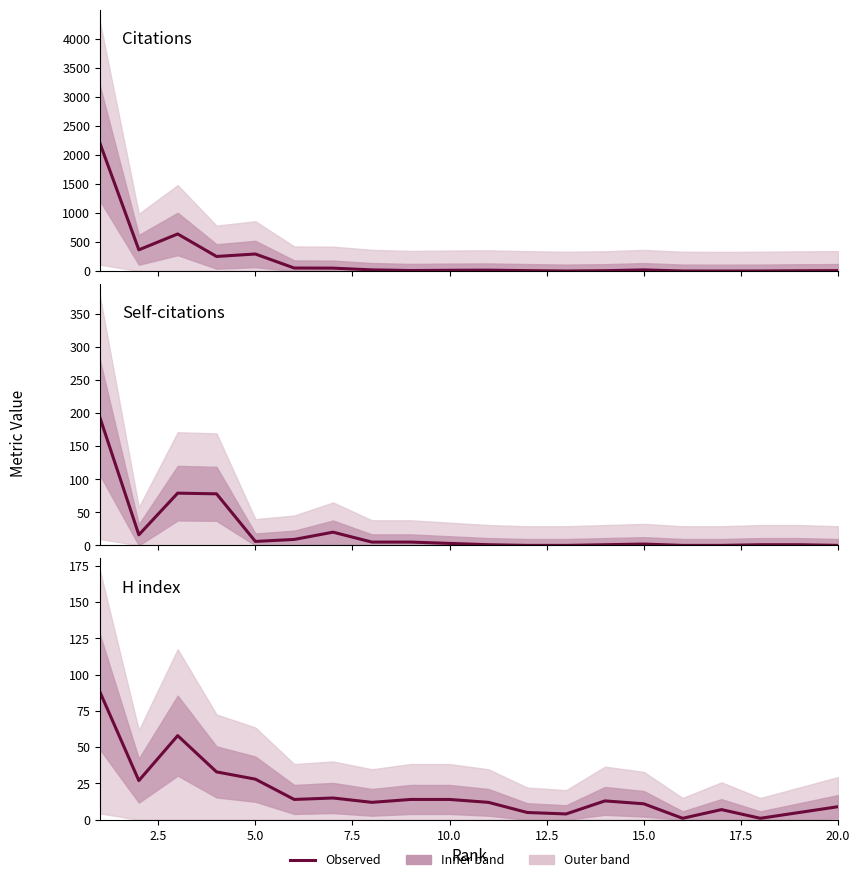

Reading left to right, what are all the values shown in this chart?

Citations: 2196	365	638	251	293	52	50	20	9	13	15	7	1	6	19	1	0	1	5	7
Self-citations: 193	16	79	78	6	9	20	5	5	3	1	0	0	1	2	0	0	1	1	0
H index: 88	27	58	33	28	14	15	12	14	14	12	5	4	13	11	1	7	1	5	9